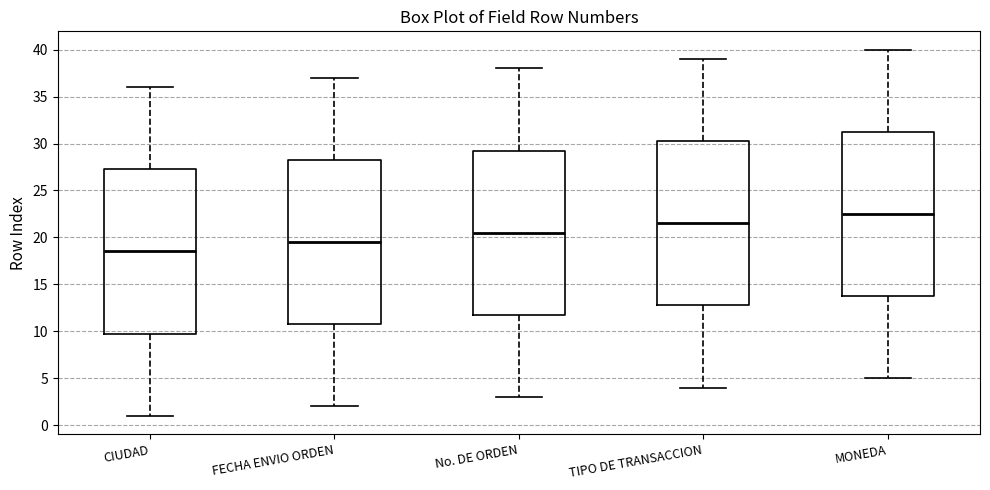

Reading left to right, transcribe this box plot: for each box, give where its median line is, the range the box spans, and where its two whiskers end, as read against the y-axis. The values are not printed on the chart, so give them approximately, as read against the axis.

CIUDAD: median 18.5, box 10.0 to 27.5, whiskers 1.0 to 36.0
FECHA ENVIO ORDEN: median 19.5, box 11.0 to 28.5, whiskers 2.0 to 37.0
No. DE ORDEN: median 20.5, box 12.0 to 29.5, whiskers 3.0 to 38.0
TIPO DE TRANSACCION: median 21.5, box 13.0 to 30.5, whiskers 4.0 to 39.0
MONEDA: median 22.5, box 14.0 to 31.5, whiskers 5.0 to 40.0